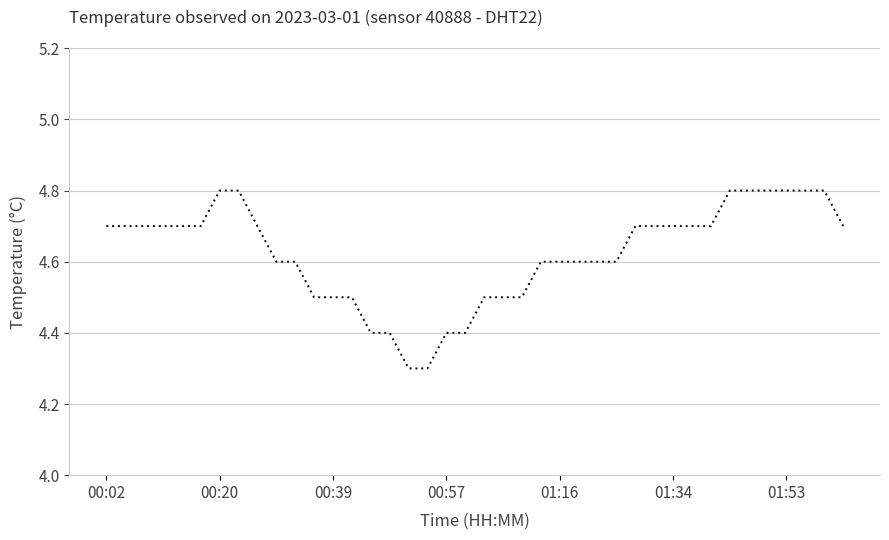

Count the values in the range 4 to 5.

40